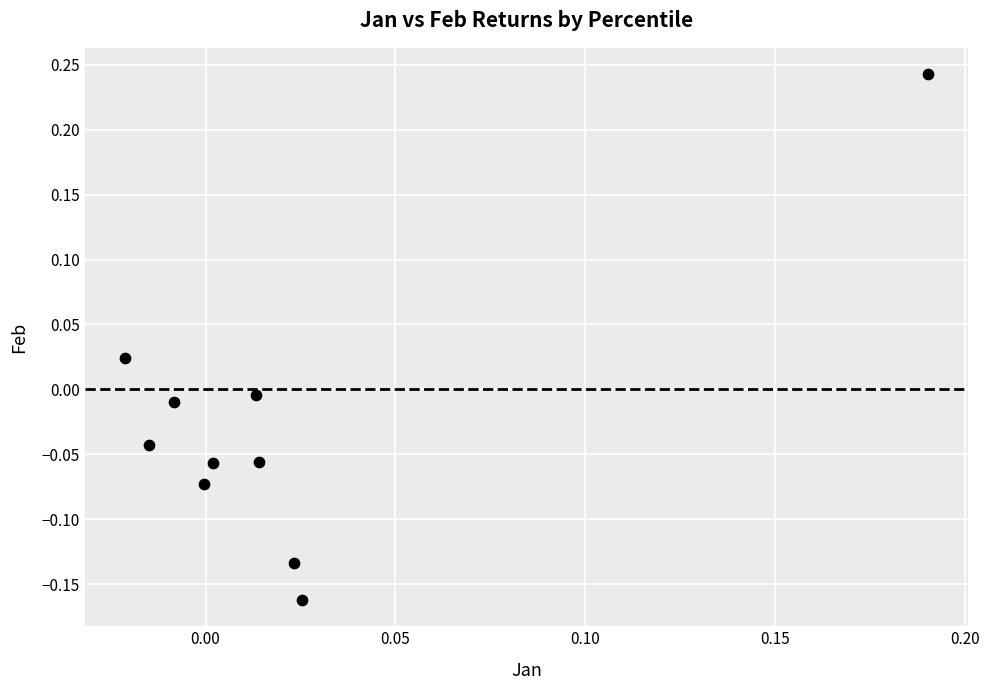

What is the range of Y values (max minus min)?

0.4